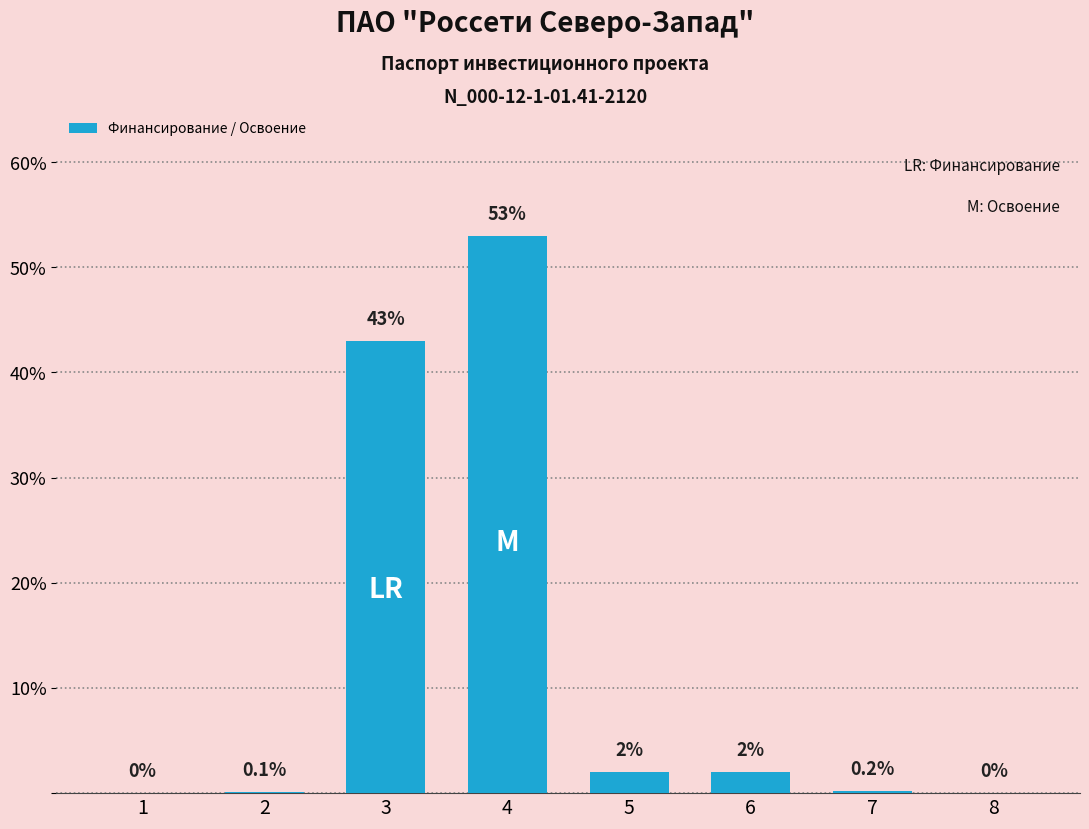

Where does the data first go above 2?

3